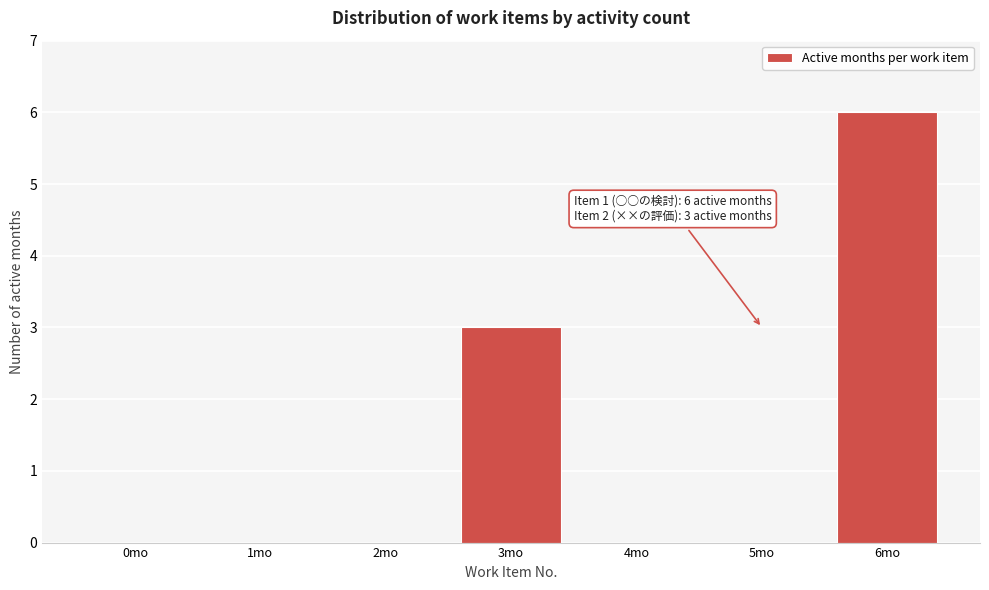

Reading left to right, transcribe all the data shown in this chart.

0mo=0	1mo=0	2mo=0	3mo=3	4mo=0	5mo=0	6mo=6